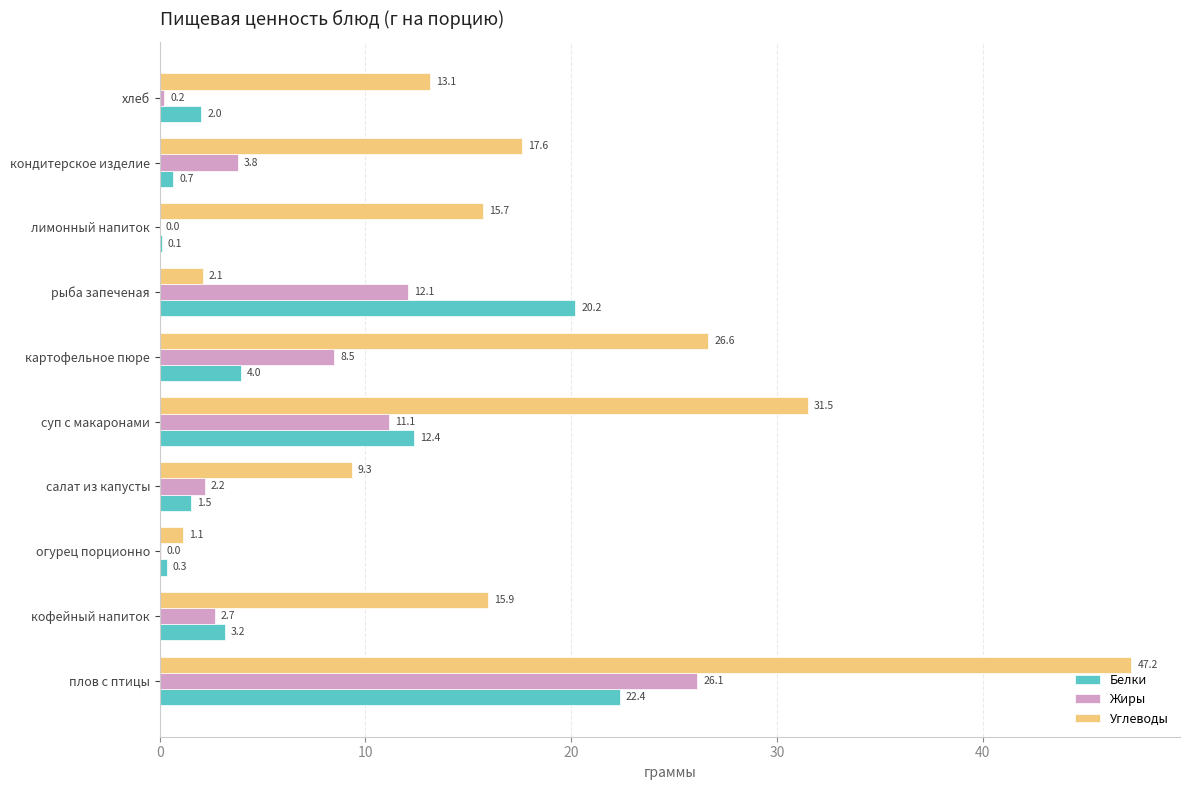

What is the greatest value displayed?

47.2